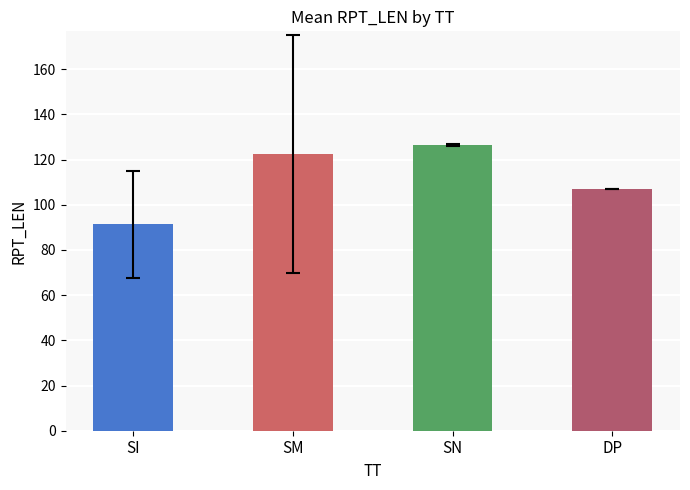

Which label corresponds to the largest value in the chart?

SN